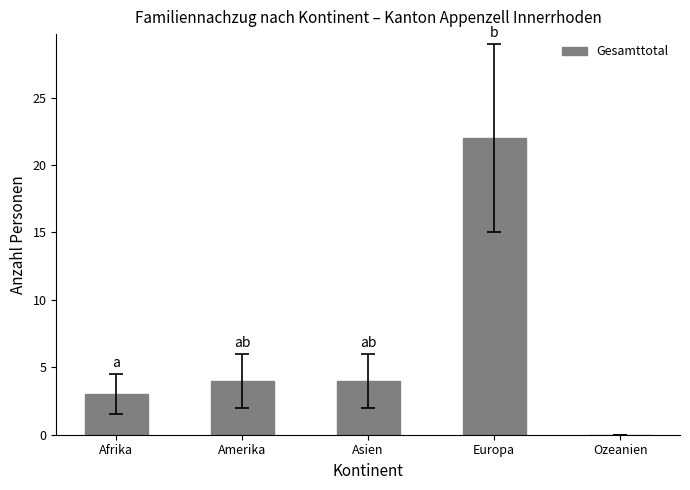

The value at Asien is 7. True or false?

False